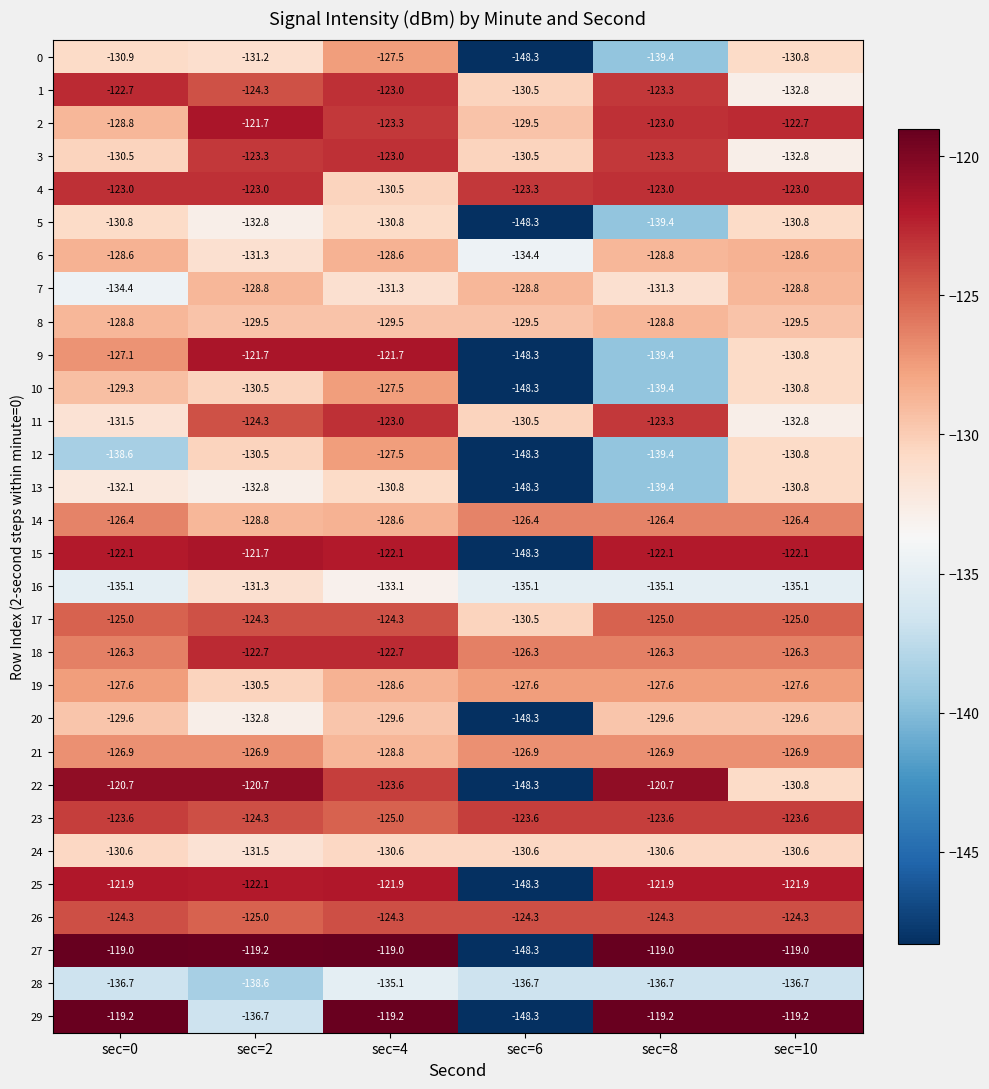

What is the total value across all series at sec=0?

-3832.1